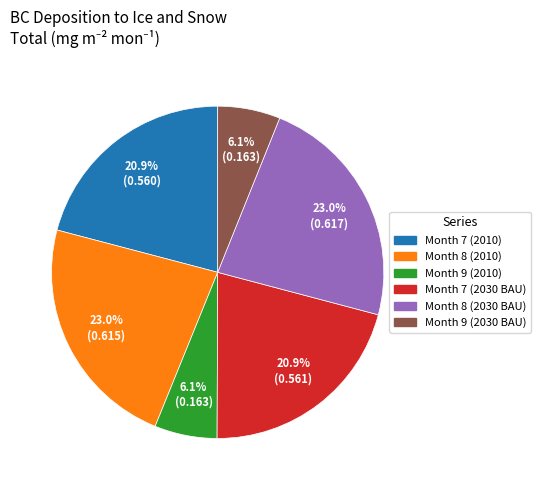

What percentage is the Month 7 (2030 BAU) slice, to the nearest percent?

21%